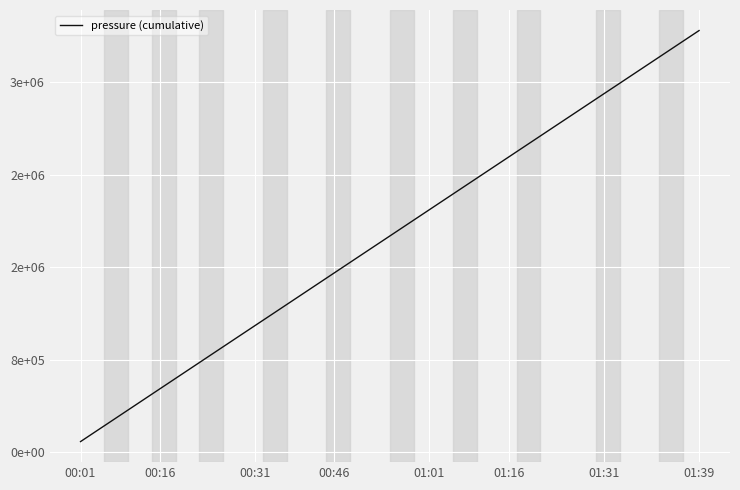

Does the chart have visible grid lines?

Yes